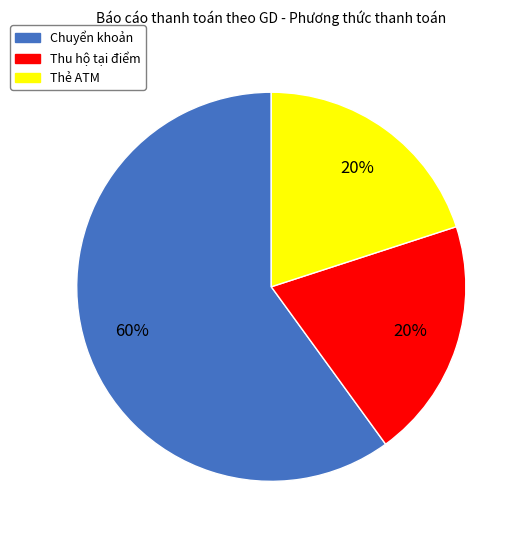

What is the majority slice?

Chuyển khoản